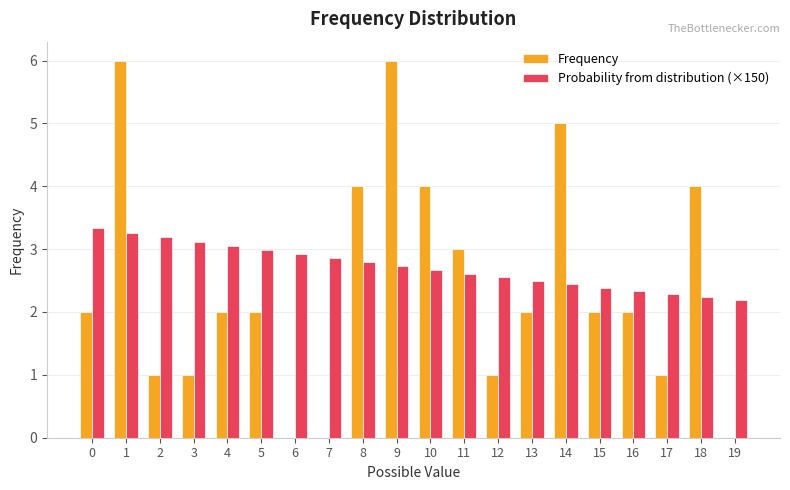

Reading right to left, list all the values displayed in this chart.

Frequency: 19=0.0	18=4.0	17=1.0	16=2.0	15=2.0	14=5.0	13=2.0	12=1.0	11=3.0	10=4.0	9=6.0	8=4.0	7=0.0	6=0.0	5=2.0	4=2.0	3=1.0	2=1.0	1=6.0	0=2.0
Probability from distribution (×150): 19=2.2	18=2.2	17=2.3	16=2.3	15=2.4	14=2.4	13=2.5	12=2.6	11=2.6	10=2.7	9=2.7	8=2.8	7=2.9	6=2.9	5=3.0	4=3.0	3=3.1	2=3.2	1=3.3	0=3.3